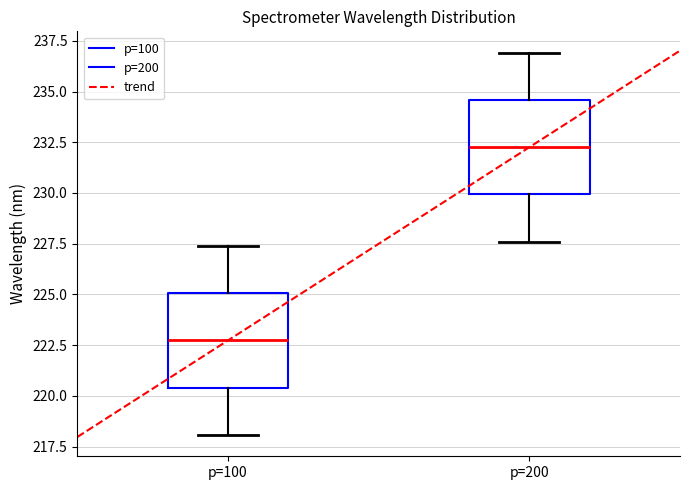

Where is the upper edge of the box for p=100 on the y-axis? The values are not printed on the chart, so give them approximately, as read against the axis.

225.0